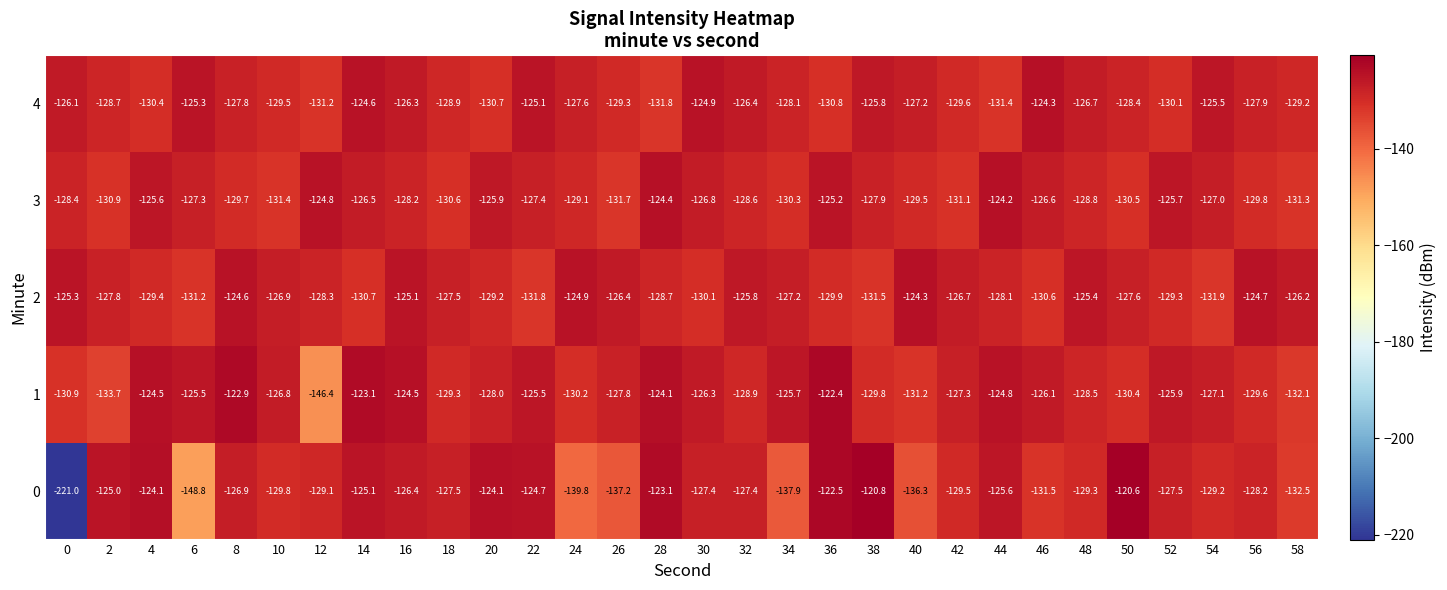

What is the spread (max minus min) of values at 0?

95.7